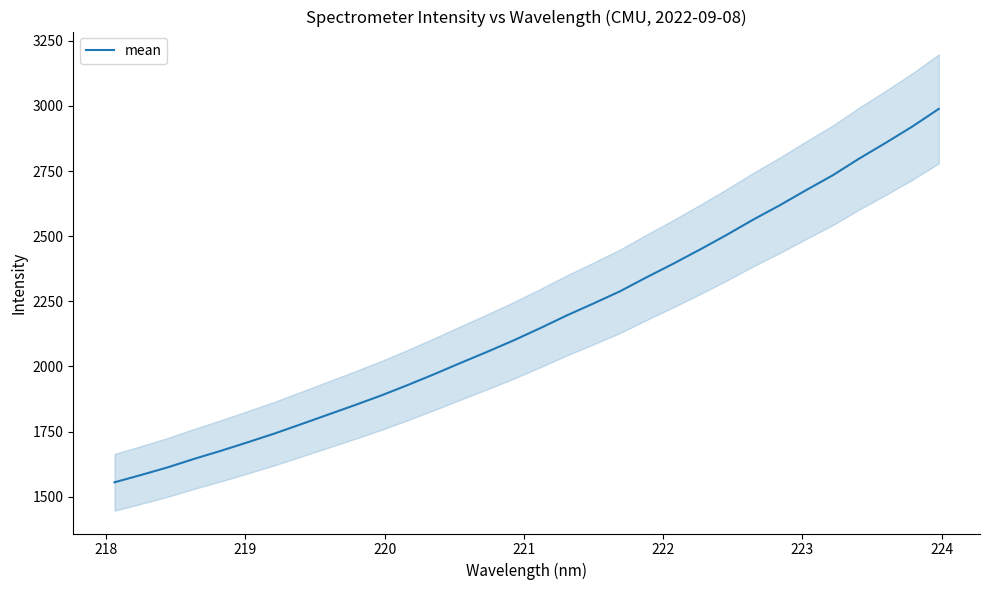

What is the sum of all values?

69638.4